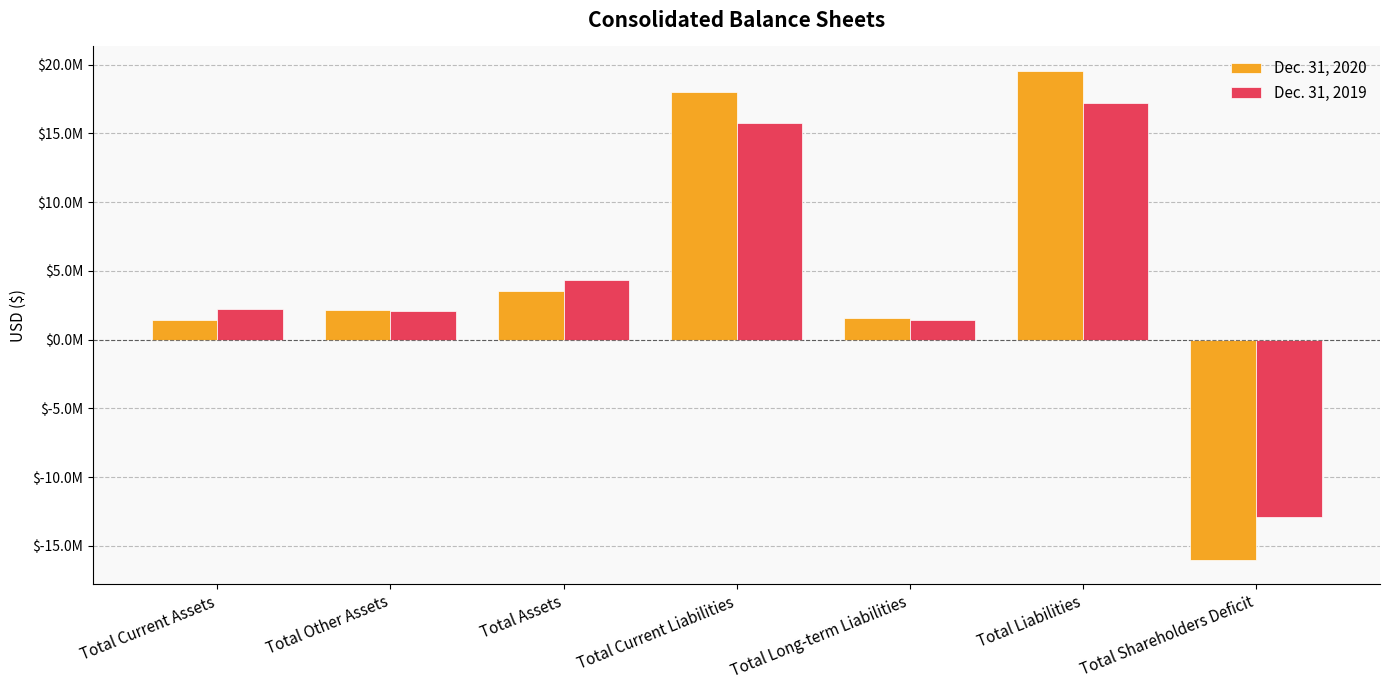

Are the bars grouped side by side (vs. stacked)?

Yes